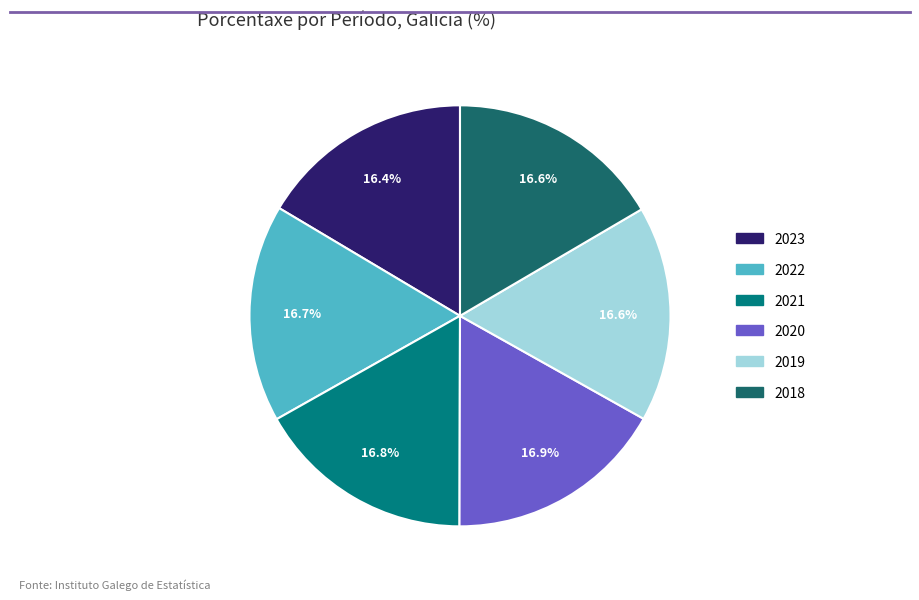

What percentage is the 2023 slice, to the nearest percent?

16%